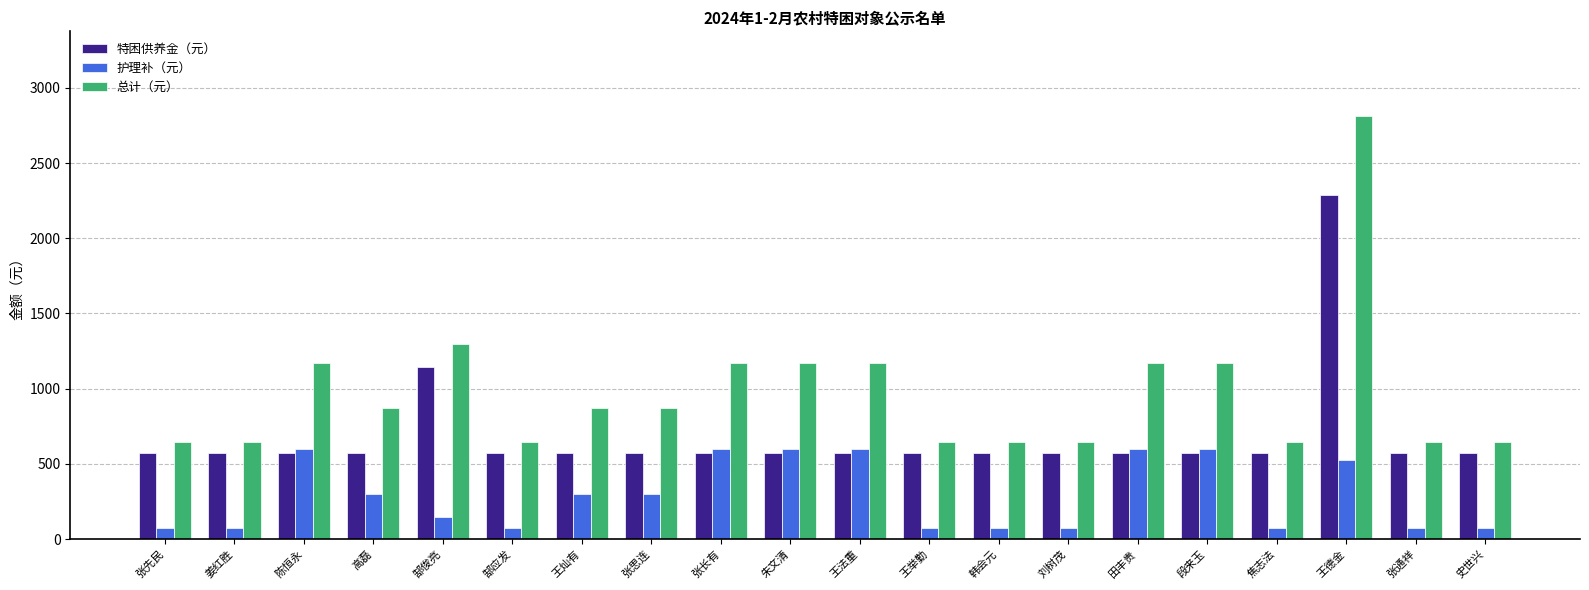

What is the greatest value displayed?

2813